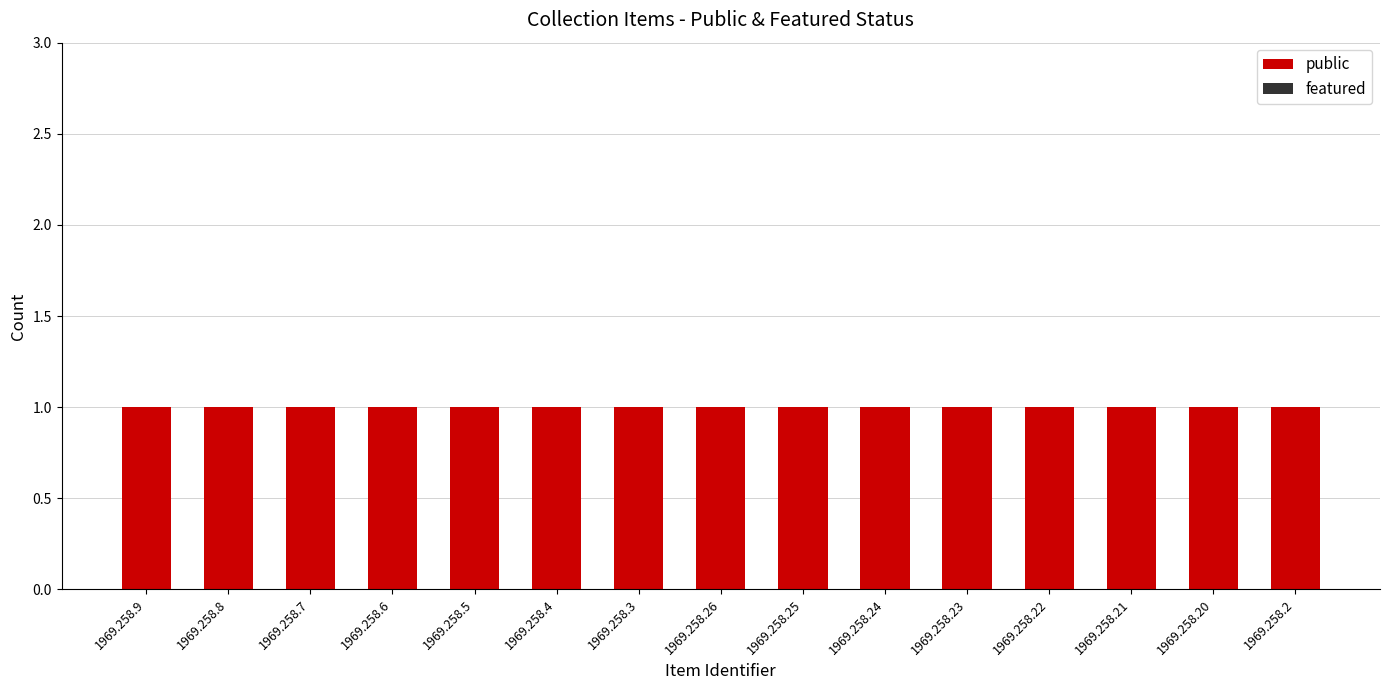

What is the label of the 4th bar from the left?

1969.258.6